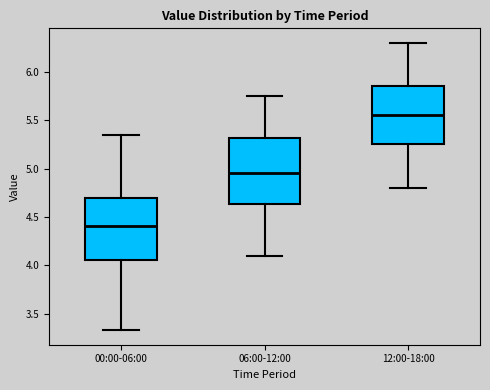

Reading left to right, read every box against the y-axis: the position of its median line, the range the box covers, and the ends of its whiskers. The values are not printed on the chart, so give them approximately, as read against the axis.

00:00-06:00: median 4.40, box 4.05 to 4.70, whiskers 3.35 to 5.35
06:00-12:00: median 4.95, box 4.65 to 5.30, whiskers 4.10 to 5.75
12:00-18:00: median 5.55, box 5.25 to 5.85, whiskers 4.80 to 6.30